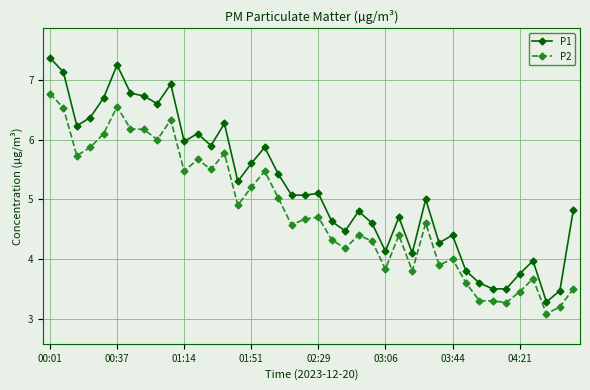

What is the average value of the P1 series?

5.2